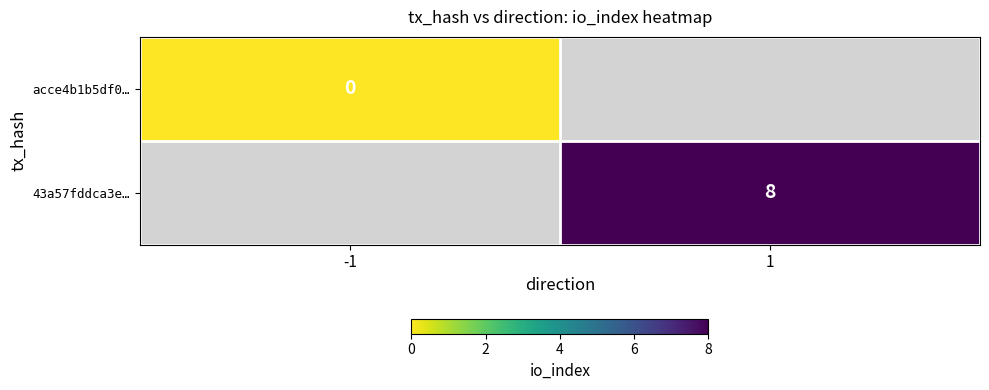

Between -1 and 1, which is larger?

1